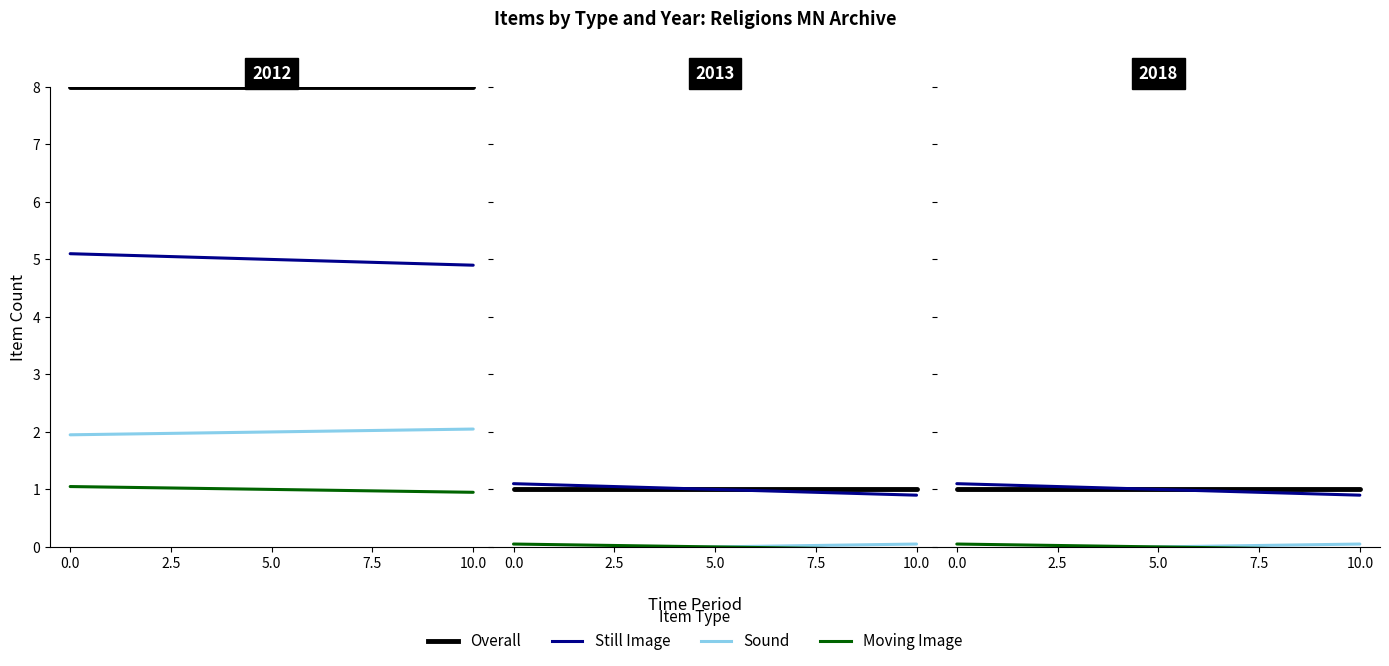

What value does the Moving Image series have at 0.0?

0.1